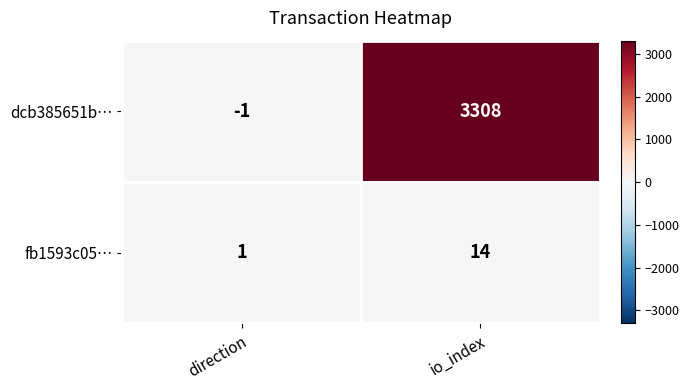

What is the maximum value shown in the chart?

3308